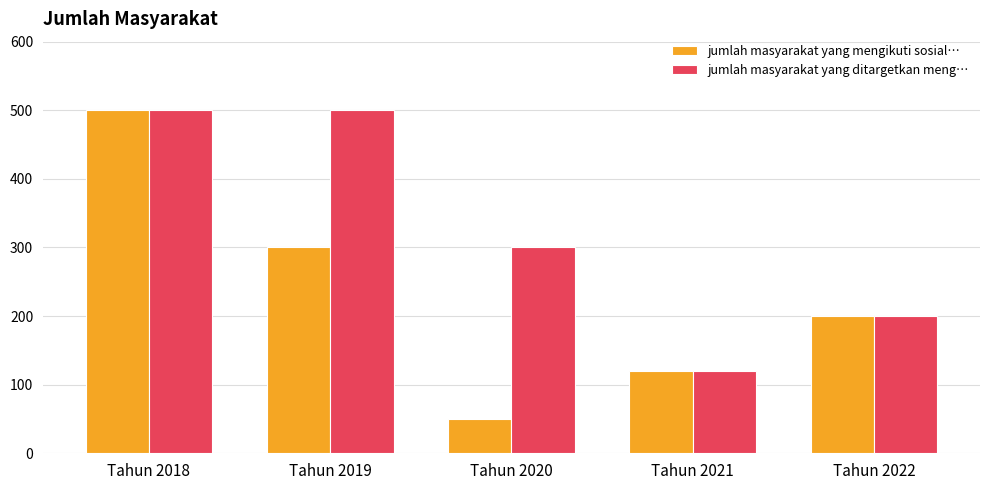

Reading left to right, what are all the values shown in this chart?

jumlah masyarakat yang mengikuti sosial…: 500	300	50	120	200
jumlah masyarakat yang ditargetkan meng…: 500	500	300	120	200